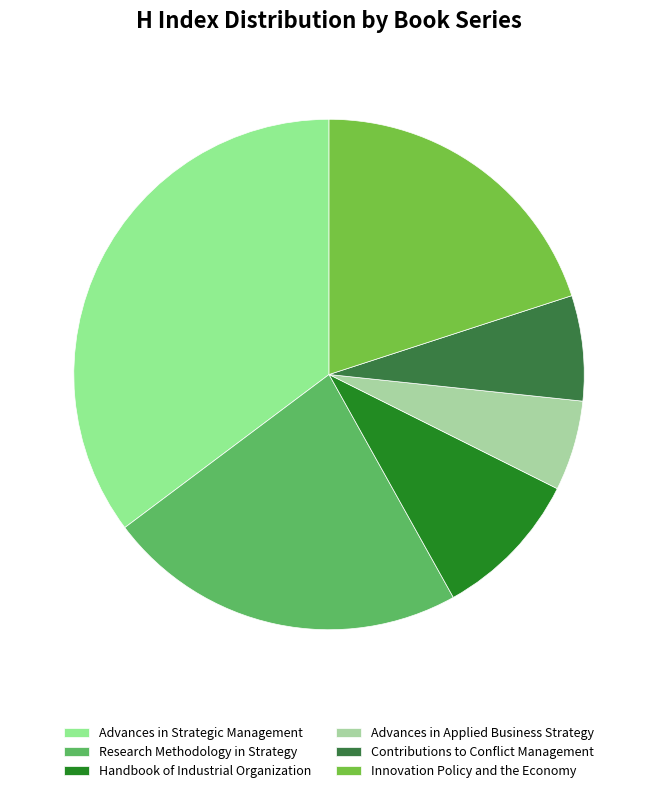

How many slices are in this pie chart?

6